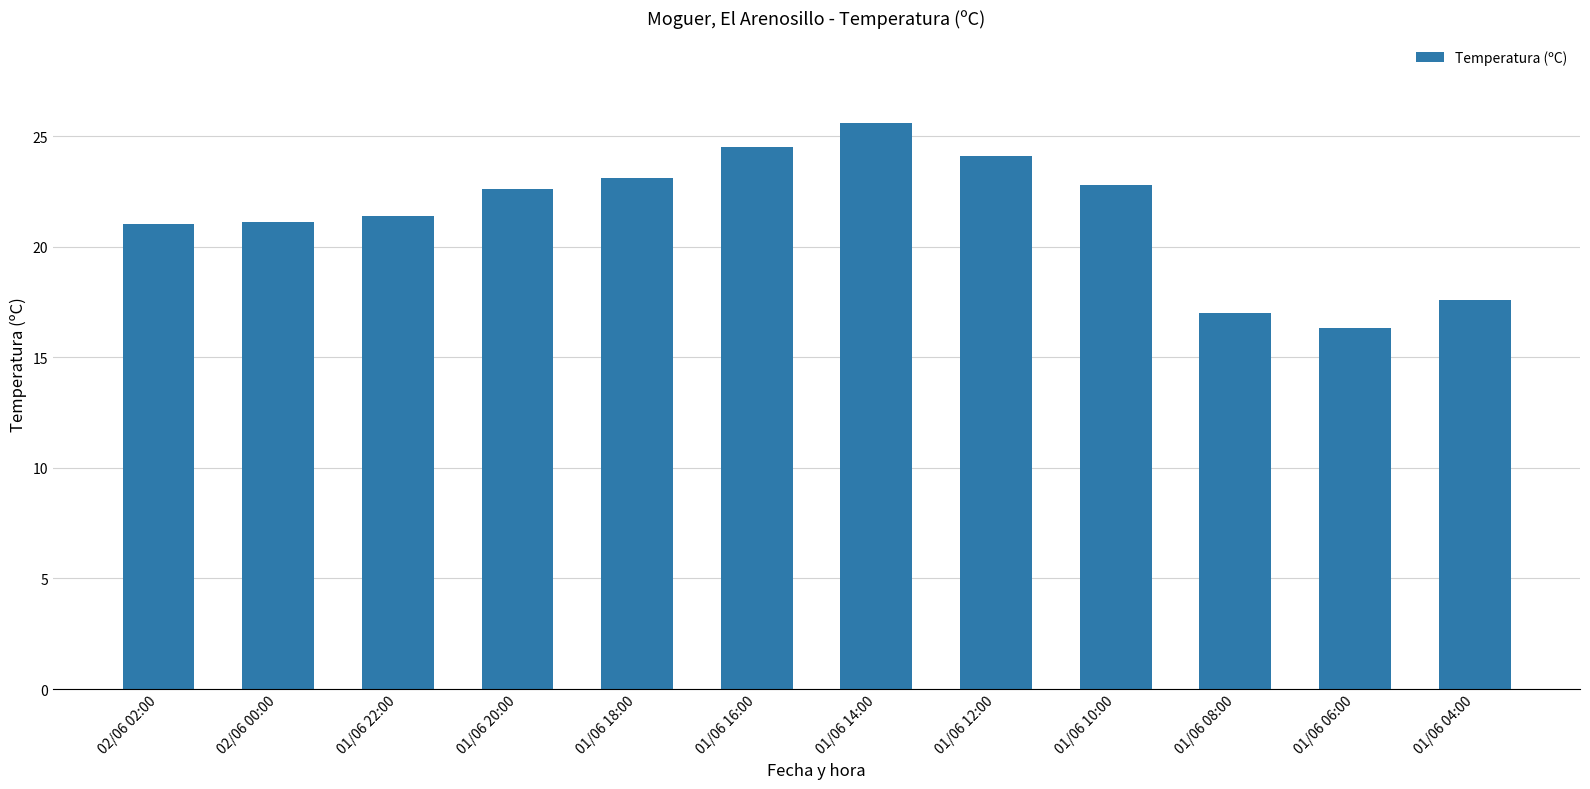

What is the maximum value shown in the chart?

25.6